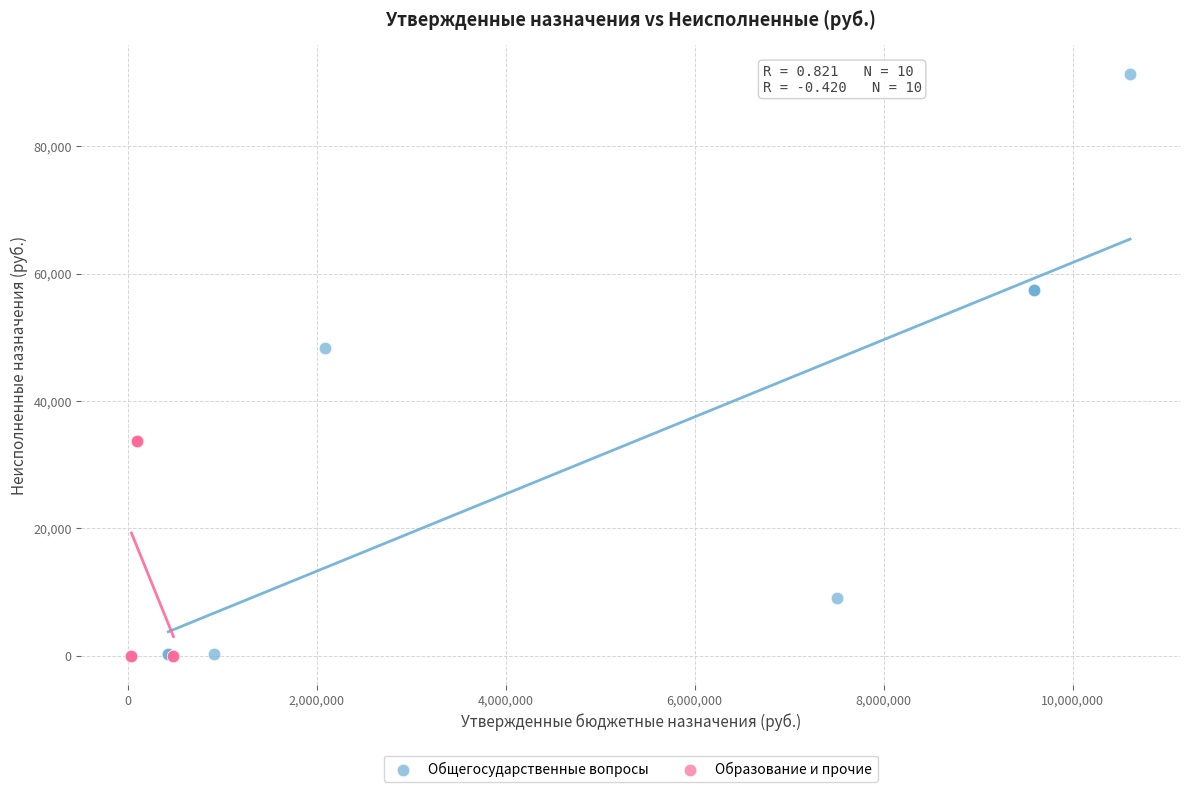

Which series has the largest Y range (max minus min)?

Общегосударственные вопросы